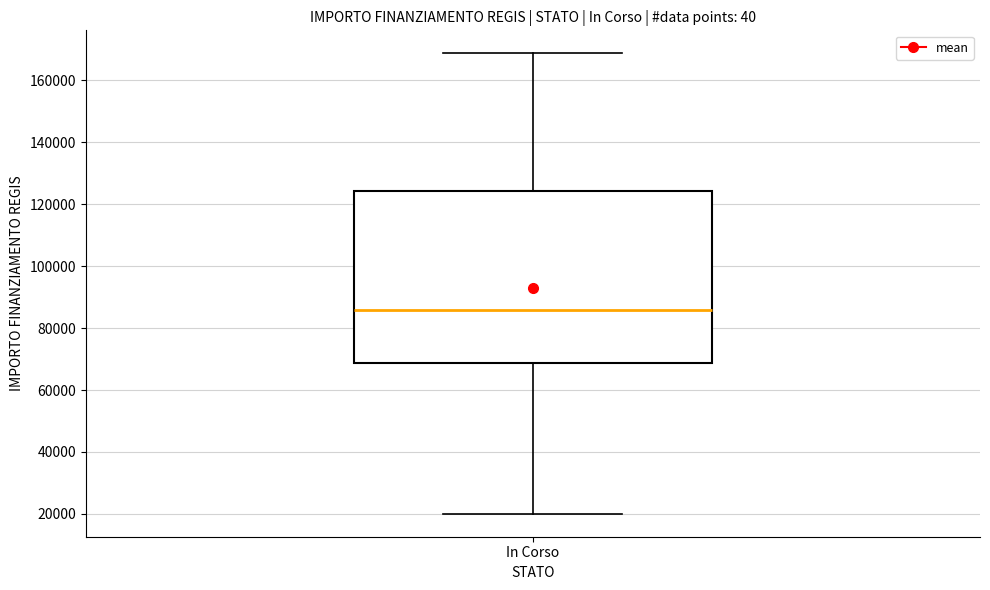

Read this box plot against the y-axis: the position of the median line, the range covered by the box, and the ends of both whiskers. The values are not printed on the chart, so give them approximately, as read against the axis.

median 86000, box 68000 to 124000, whiskers 20000 to 168000